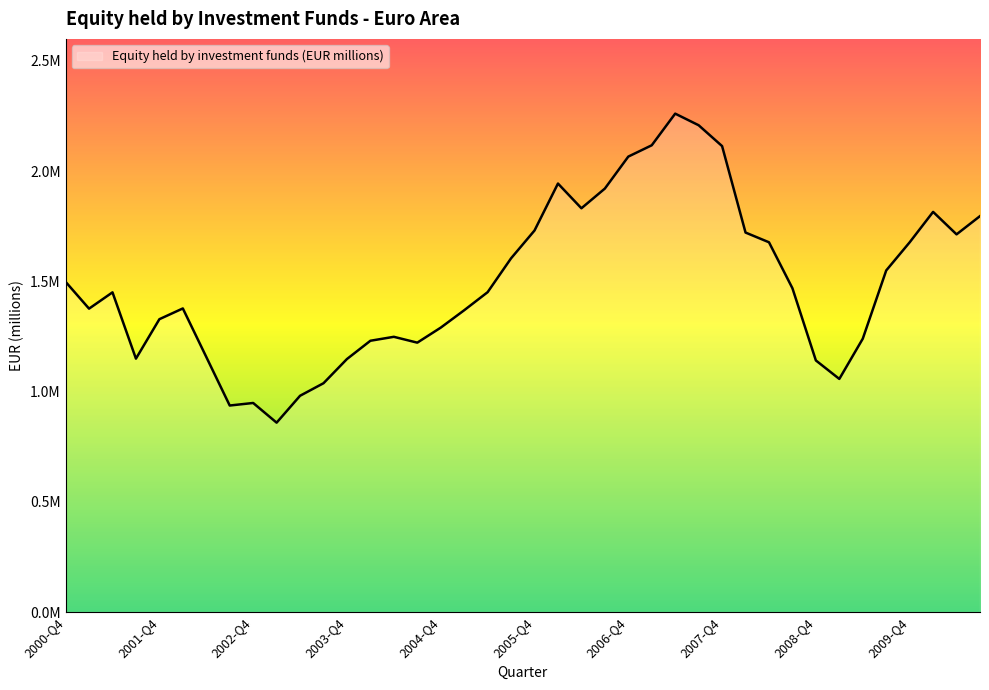

List the labels in order of value, largest first.

2007-Q2, 2007-Q3, 2007-Q1, 2007-Q4, 2006-Q4, 2006-Q1, 2006-Q3, 2006-Q2, 2010-Q1, 2010-Q3, 2005-Q4, 2008-Q1, 2010-Q2, 2008-Q2, 2009-Q4, 2005-Q3, 2009-Q3, 2000-Q4, 2008-Q3, 2005-Q2, 2001-Q2, 2002-Q1, 2001-Q1, 2005-Q1, 2001-Q4, 2004-Q4, 2004-Q2, 2009-Q2, 2004-Q1, 2004-Q3, 2002-Q2, 2001-Q3, 2003-Q4, 2008-Q4, 2009-Q1, 2003-Q3, 2003-Q2, 2002-Q4, 2002-Q3, 2003-Q1